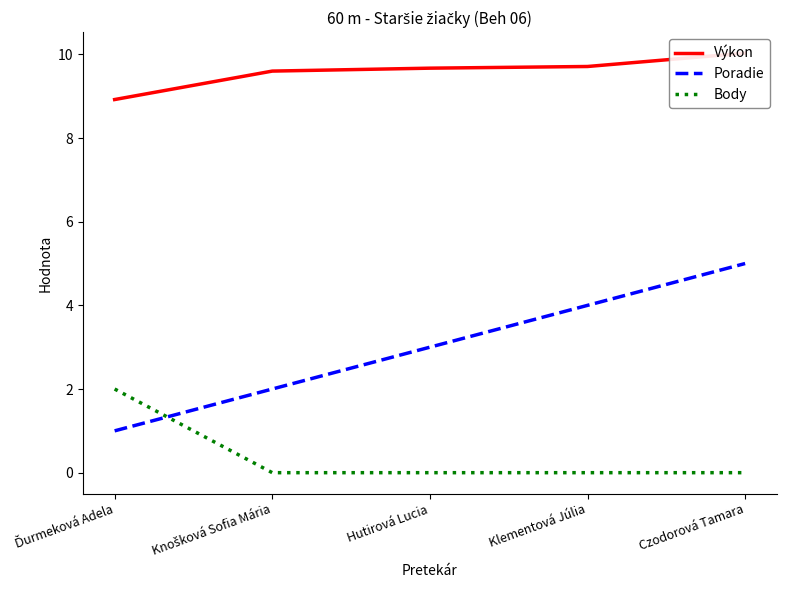

True or false: Poradie has more than 1 interior local peaks.

False